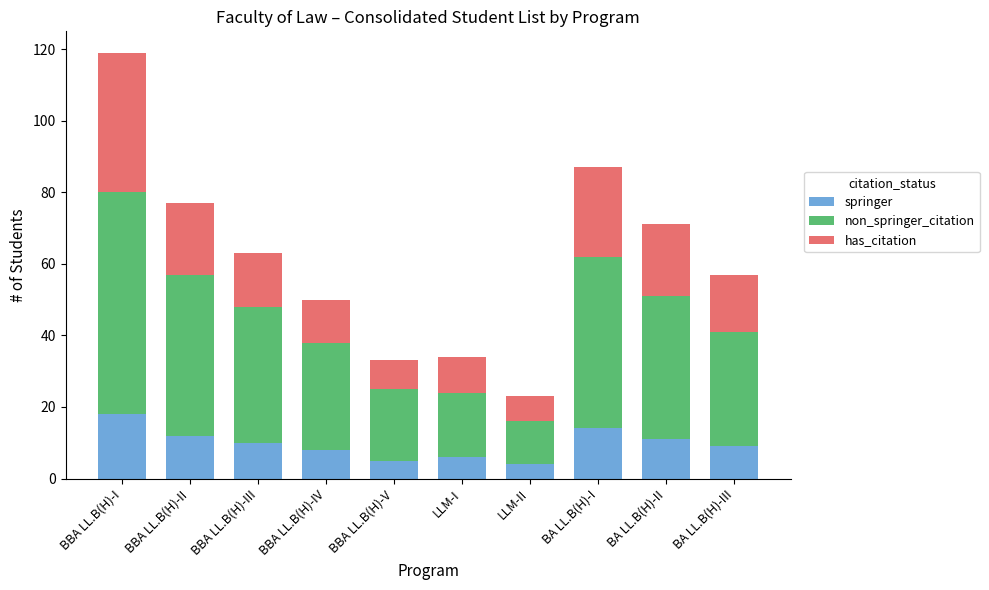

What is the sum of all springer values?

97